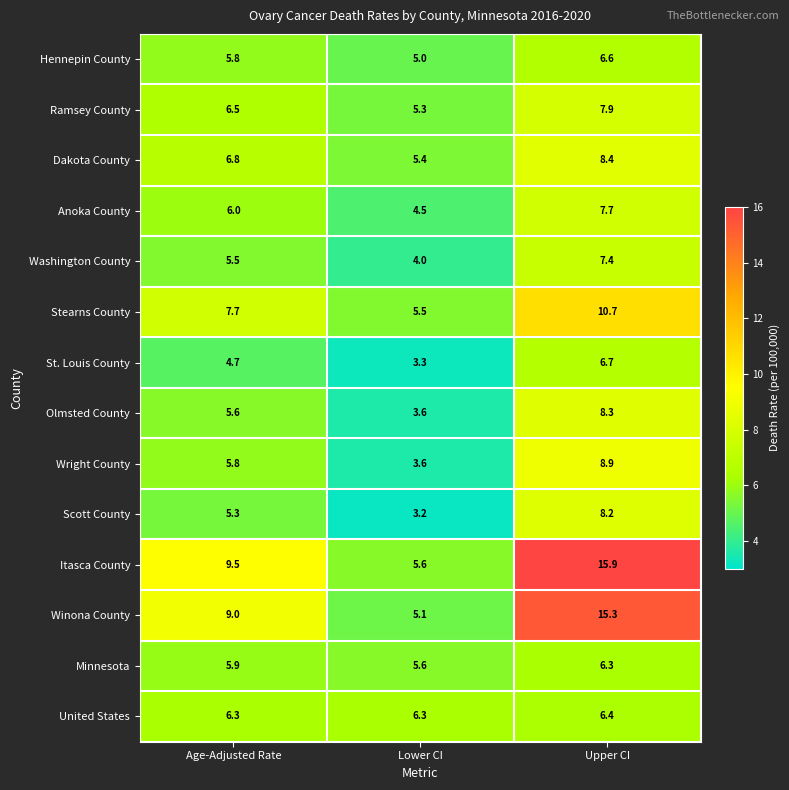

What is the sum of all Anoka County values?

18.2